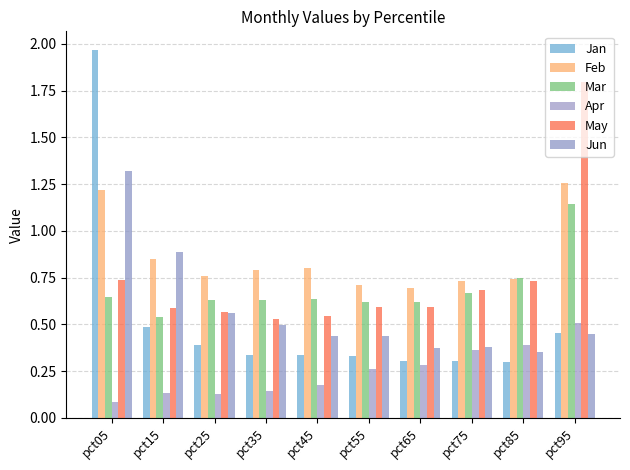

How many groups of bars are there?

10